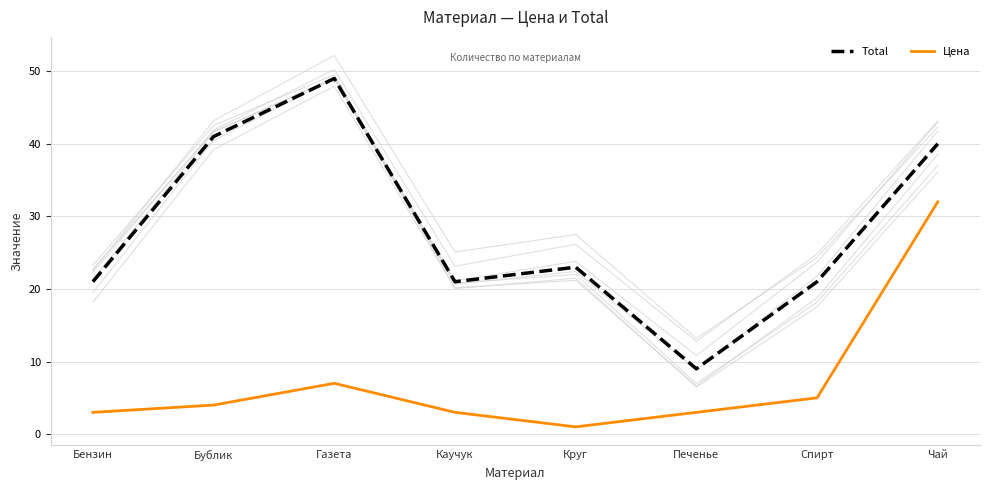

Reading left to right, list all the values displayed in this chart.

Total: Бензин=21	Бублик=41	Газета=49	Каучук=21	Круг=23	Печенье=9	Спирт=21	Чай=40
Цена: Бензин=3	Бублик=4	Газета=7	Каучук=3	Круг=1	Печенье=3	Спирт=5	Чай=32